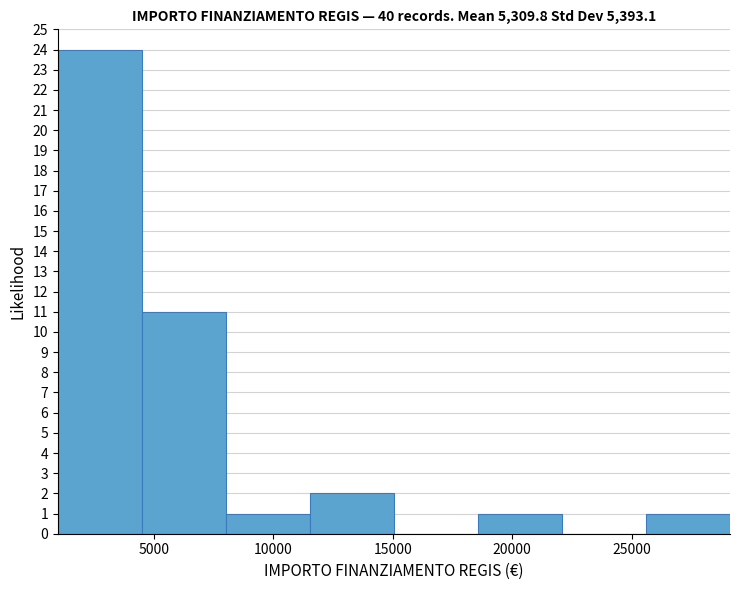

Reading left to right, list every bar in this chart as the range it spans on the x-axis followed by its height. Neither the bar edges nor the heights are printed on the chart, so give them approximately, as read against the axes.

1000 to 4500: 24
4500 to 8000: 11
8000 to 11500: 1
11500 to 15000: 2
15000 to 18500: 0
18500 to 22000: 1
22000 to 25500: 0
25500 to 29000: 1